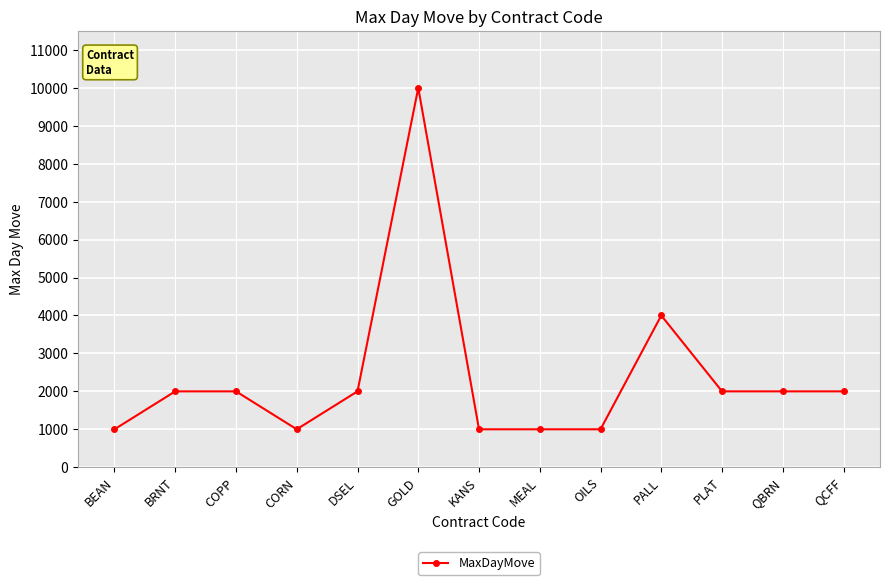

Where is the data nearest to the value 5500?

PALL